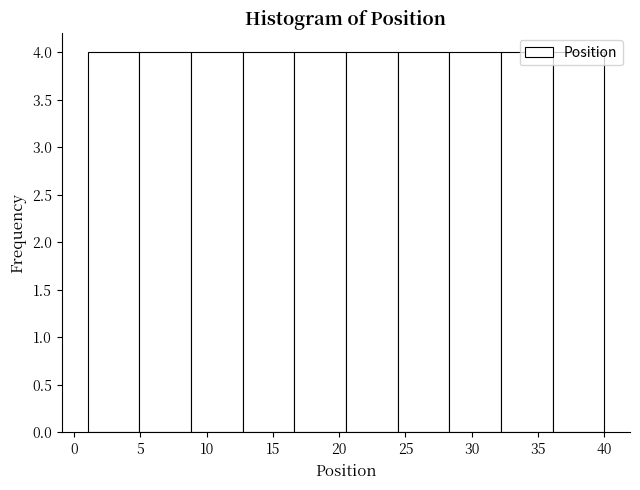

How tall is the bar that spans 12.7 to 16.6 on the x-axis? Neither the bar edges nor the heights are printed on the chart, so give them approximately, as read against the axes.

4